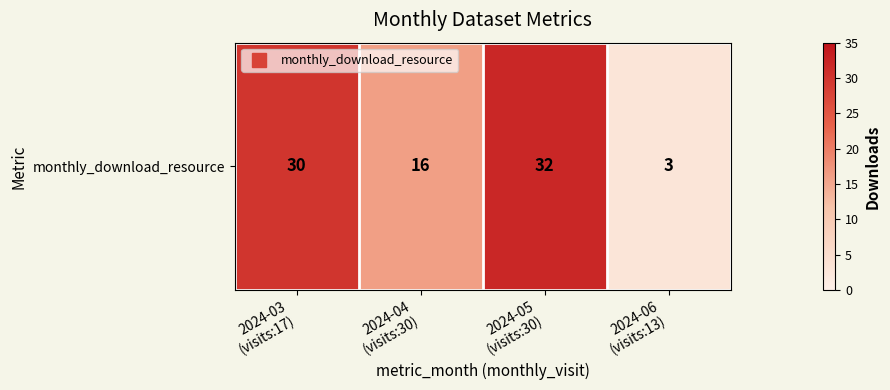

Reading left to right, what are all the values shown in this chart?

30	16	32	3